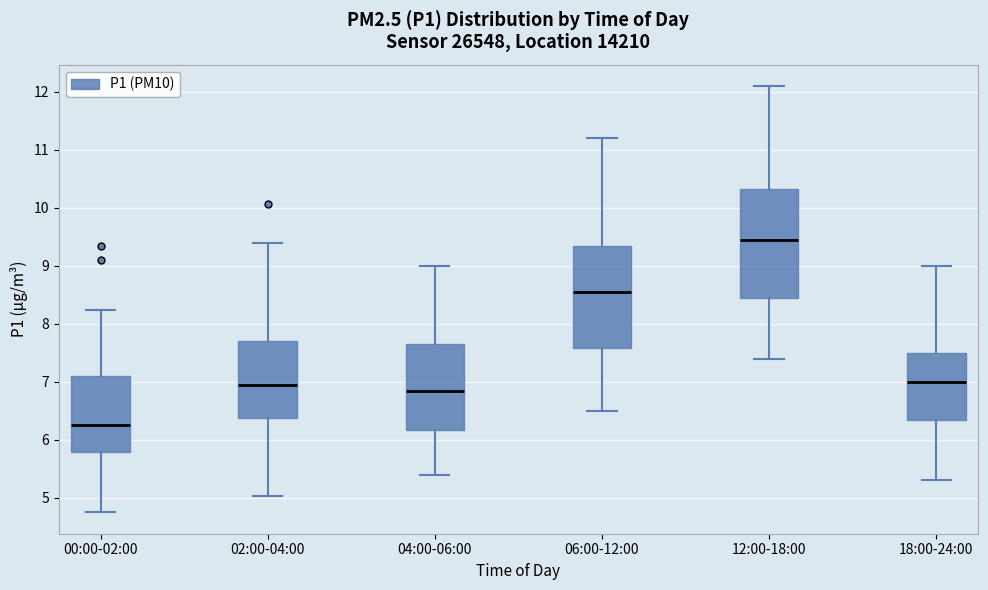

Where is the upper edge of the box for 18:00-24:00 on the y-axis? The values are not printed on the chart, so give them approximately, as read against the axis.

7.5